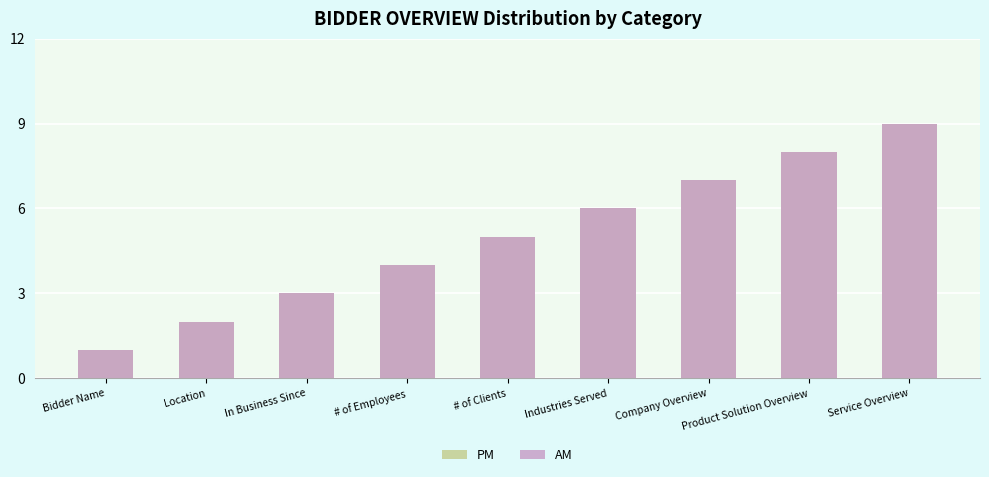

Are the bars grouped side by side (vs. stacked)?

Yes